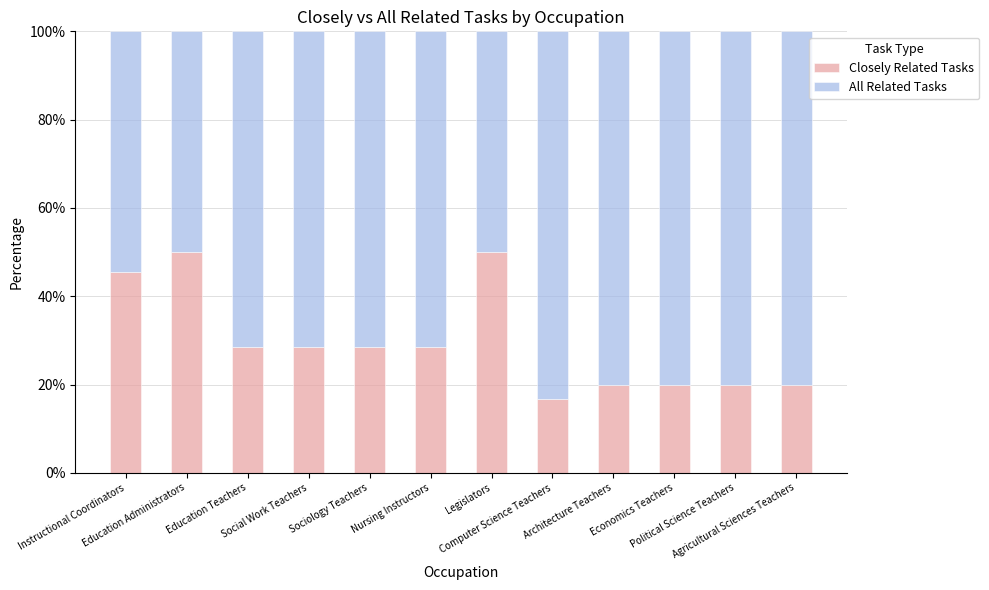

How many categories are shown in the chart?

12